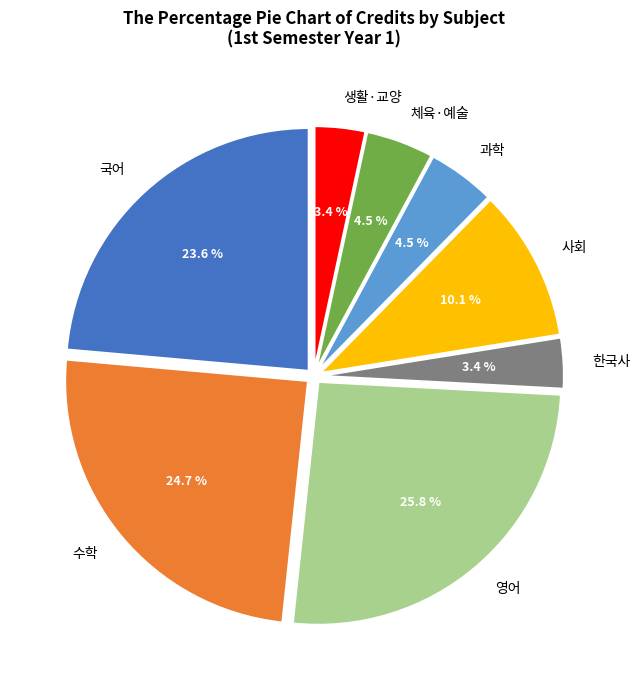

Between 과학 and 생활·교양, which is larger?

과학